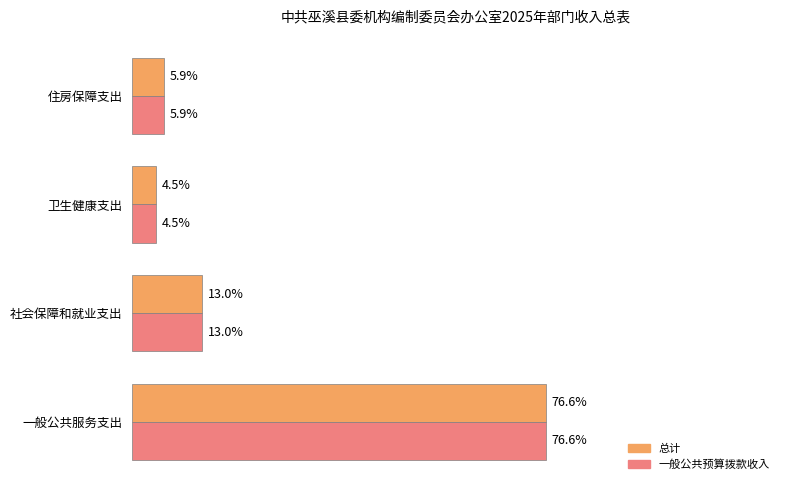

Which category has the highest value across all series?

一般公共服务支出